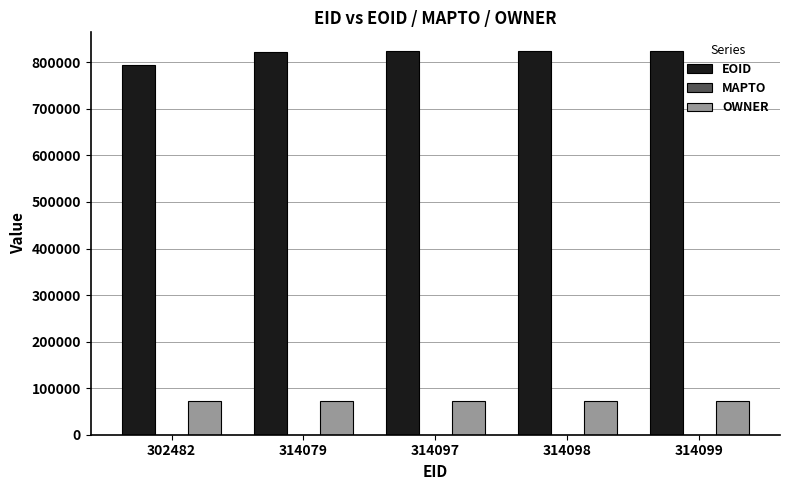

At 314079, list the series in order from smallest to largest.

OWNER, EOID